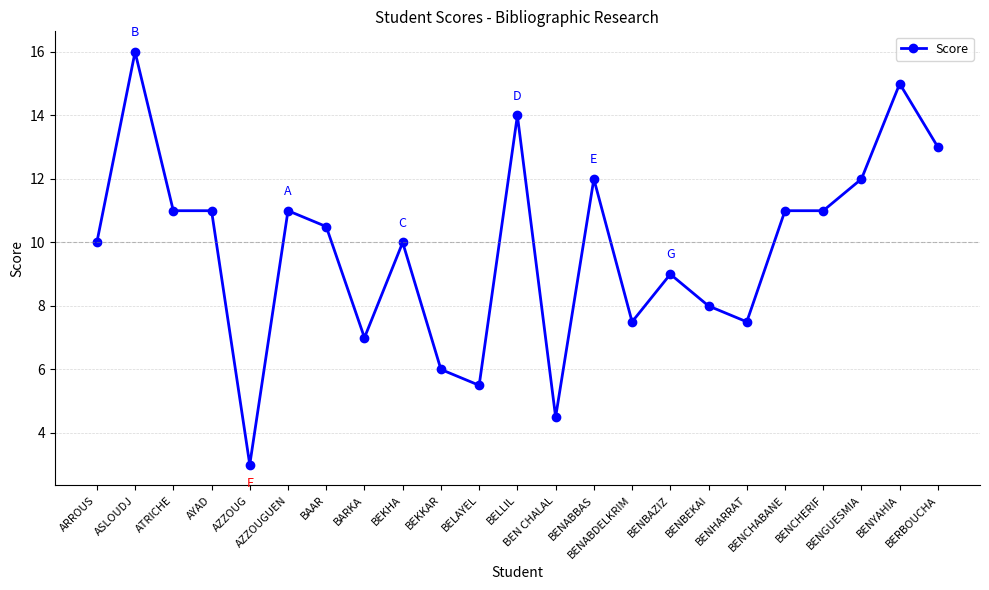

What is the change in value from ARROUS to BENCHABANE?

+1.0